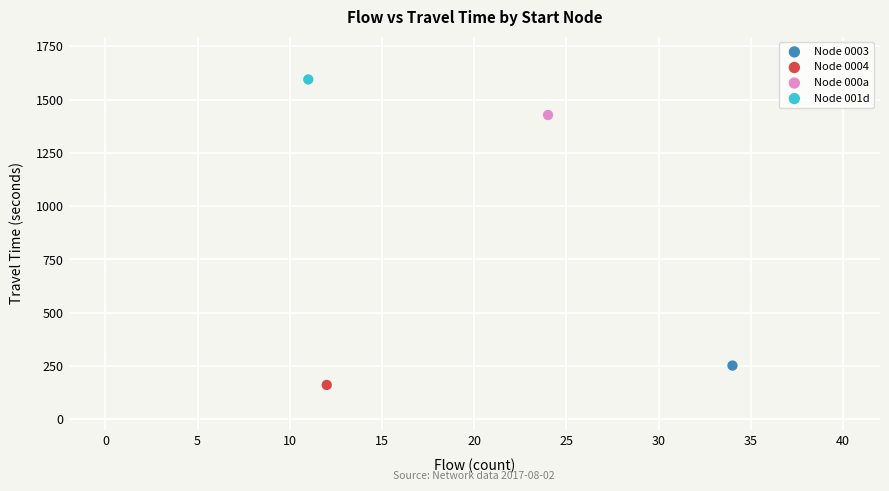

Which series contains the lowest Y value?

Node 0004